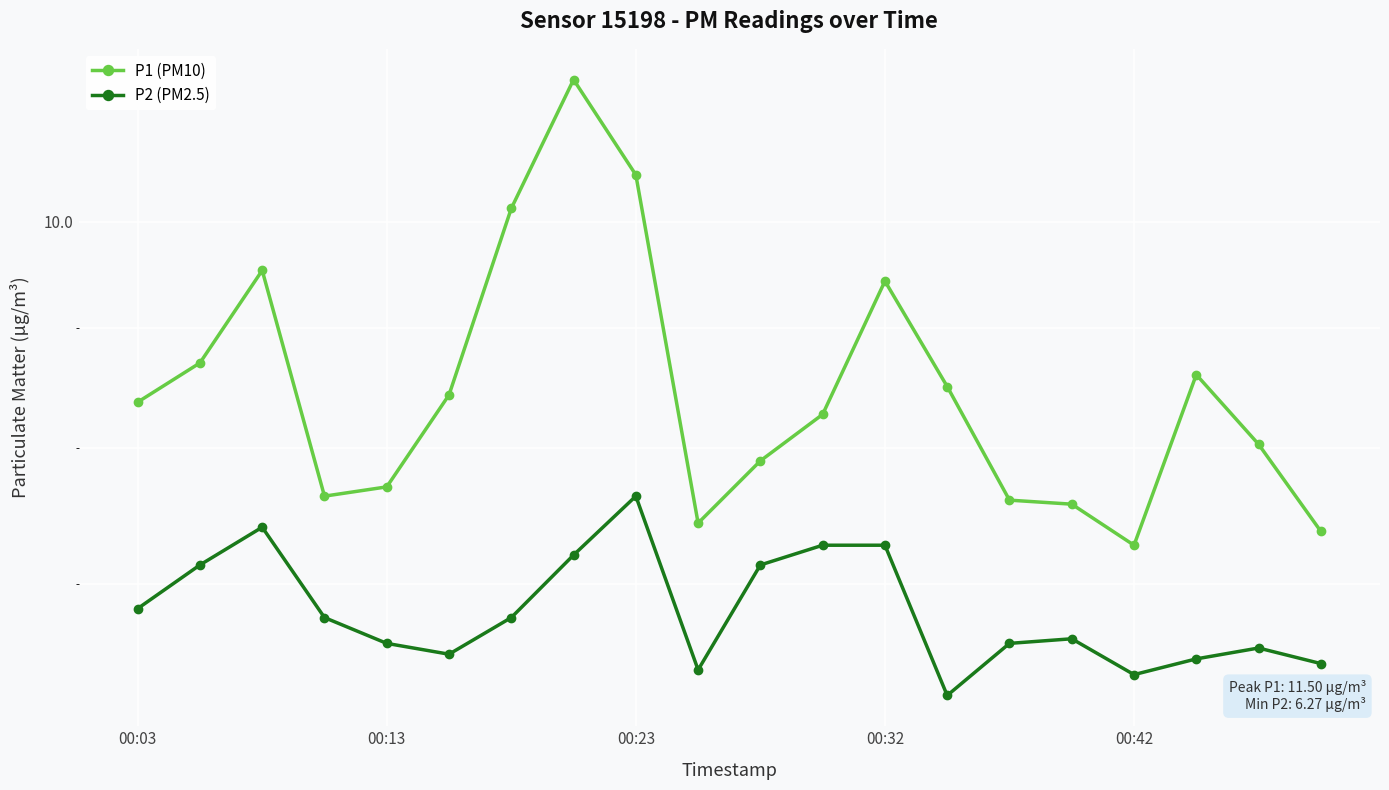

The value of P2 (PM2.5) at 13 is 11.2. True or false?

False